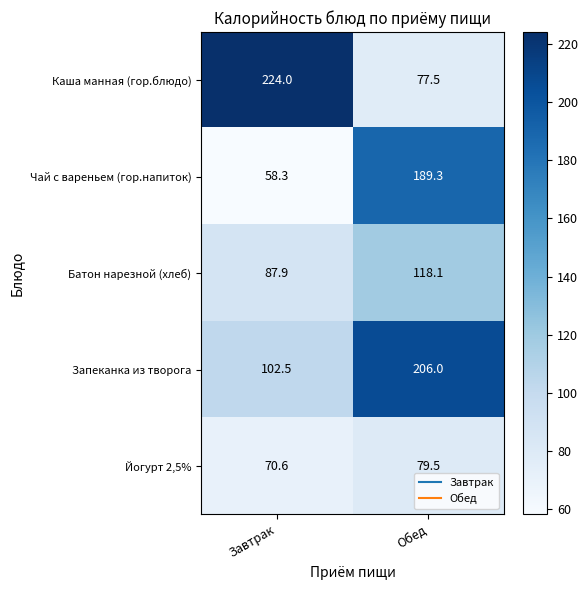

True or false: Йогурт 2,5% has a value of 32.6 at Завтрак.

False